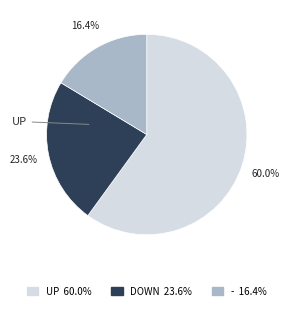

Is there any slice that represents more than half of the pie?

Yes